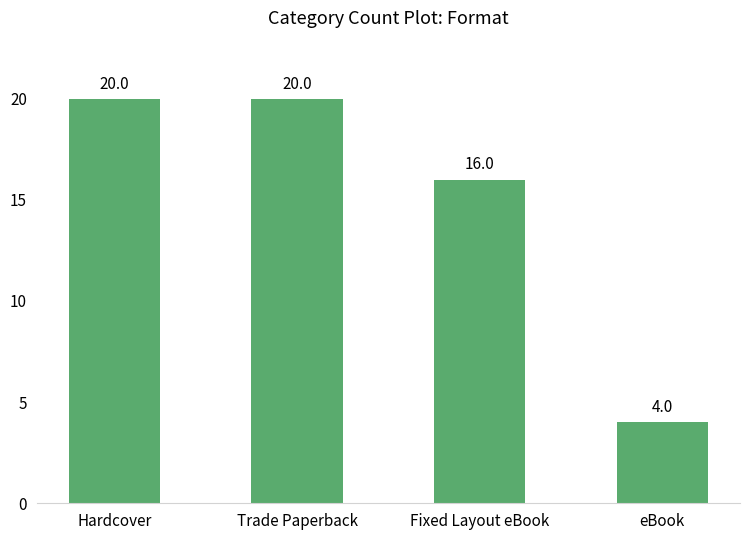

How many values are between 16 and 20?

3